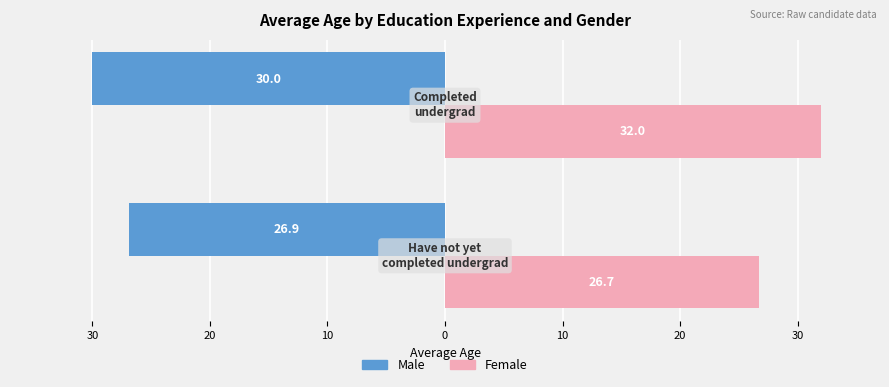

What are all the series names shown in the legend?

Male, Female